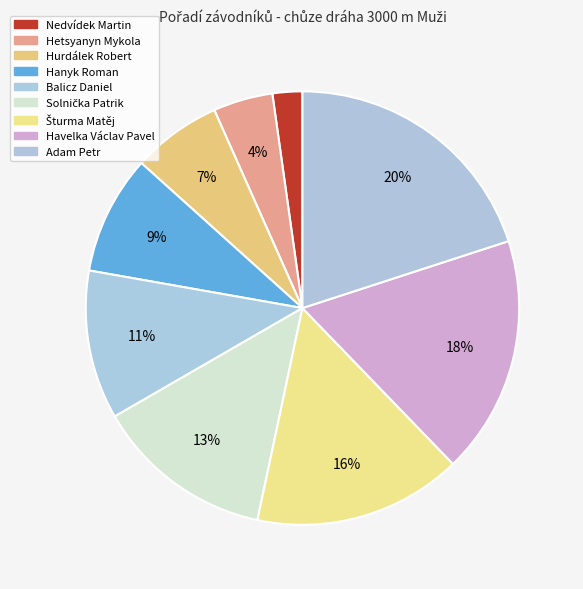

True or false: Šturma Matěj accounts for 16% of the total.

True